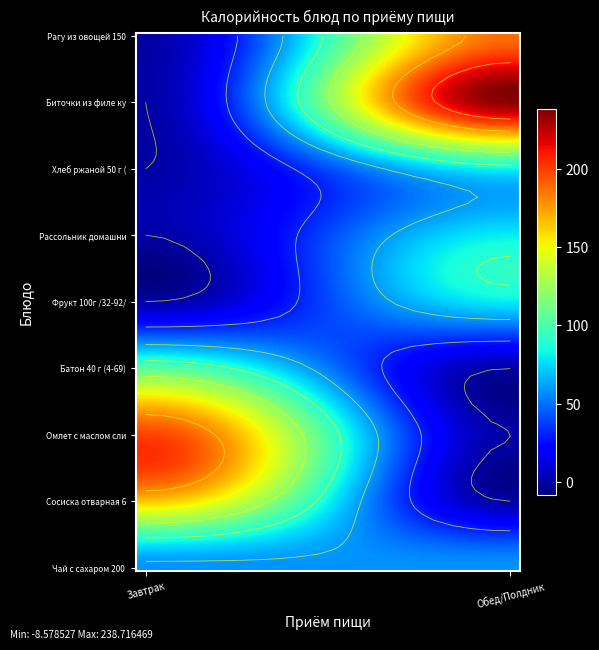

What is the sum of the Рассольник домашний 200 г (7-22) values at Обед/Полдник and Завтрак?

80